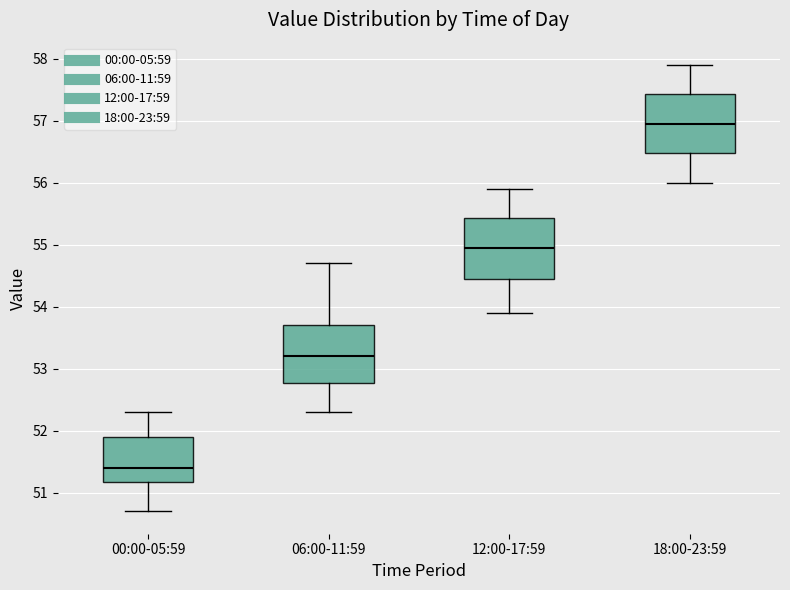

Where is the lower edge of the box for 12:00-17:59 on the y-axis? The values are not printed on the chart, so give them approximately, as read against the axis.

54.5